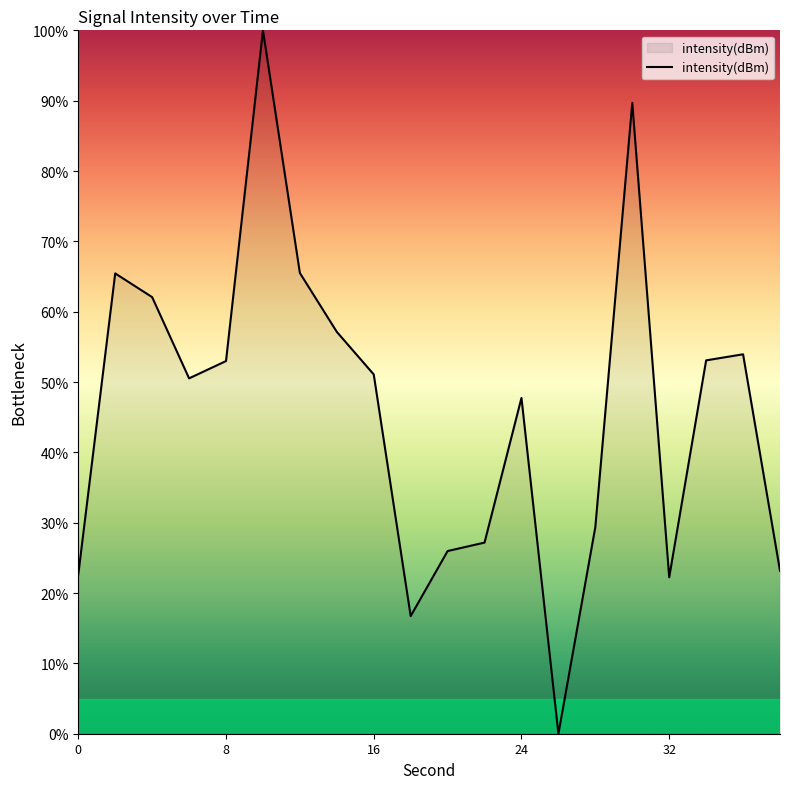

What is the difference between the second highest and second lowest values?

73.0